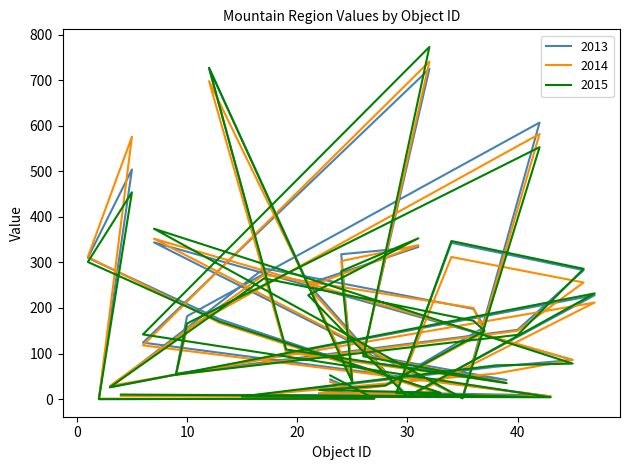

What are all the series names shown in the legend?

2013, 2014, 2015